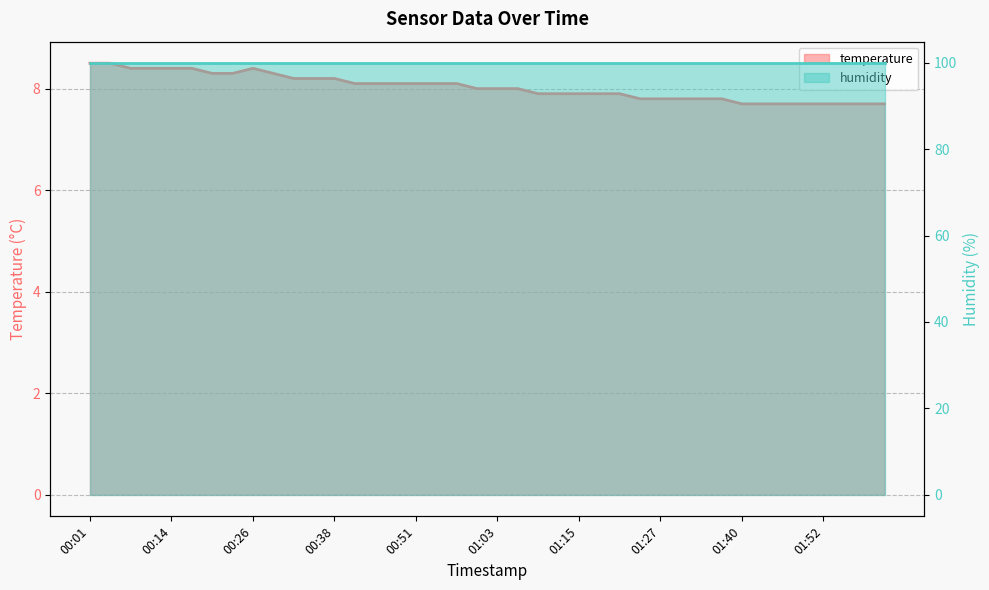

What is the label of the 29th point from the left?

01:27